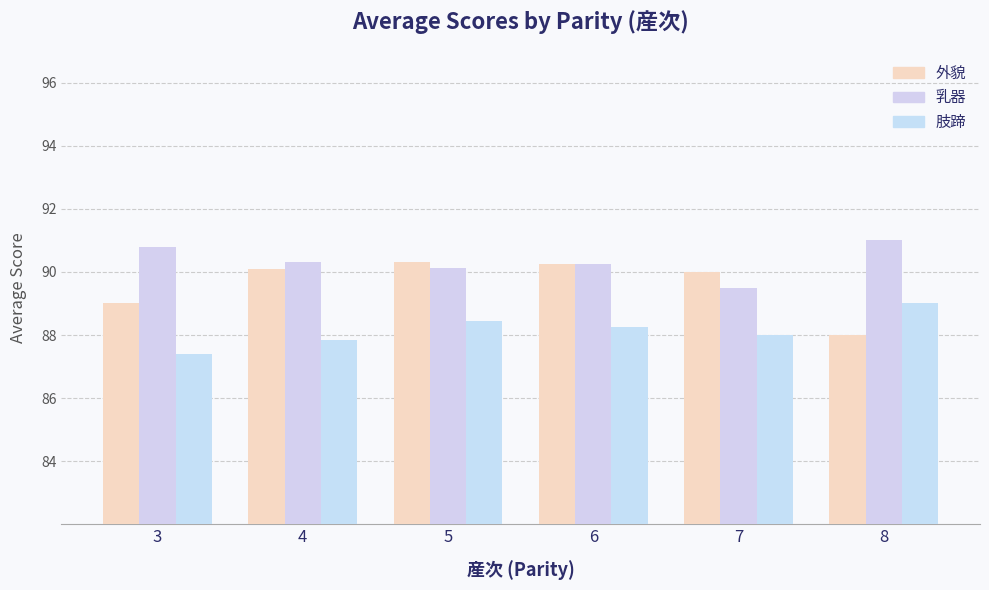

Reading left to right, transcribe all the data shown in this chart.

外貌: 89.0	90.1	90.3	90.2	90.0	88.0
乳器: 90.8	90.3	90.1	90.2	89.5	91.0
肢蹄: 87.4	87.8	88.4	88.2	88.0	89.0